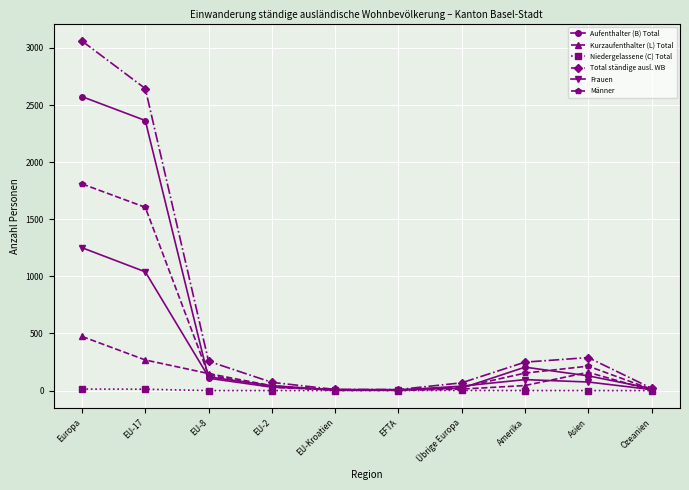

What is the difference between the maximum and minimum values in the Kurzaufenthalter (L) Total series?

473